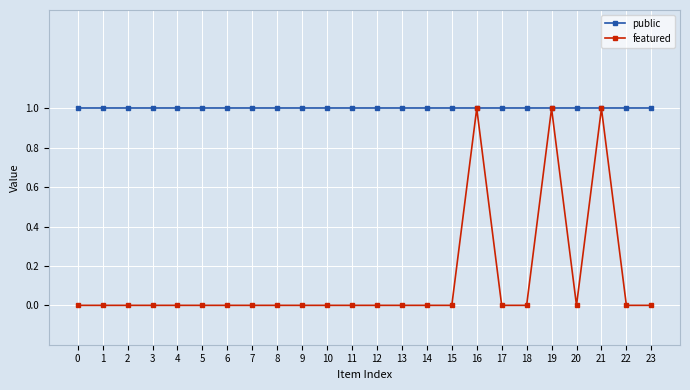

How many lines are shown in the chart?

2